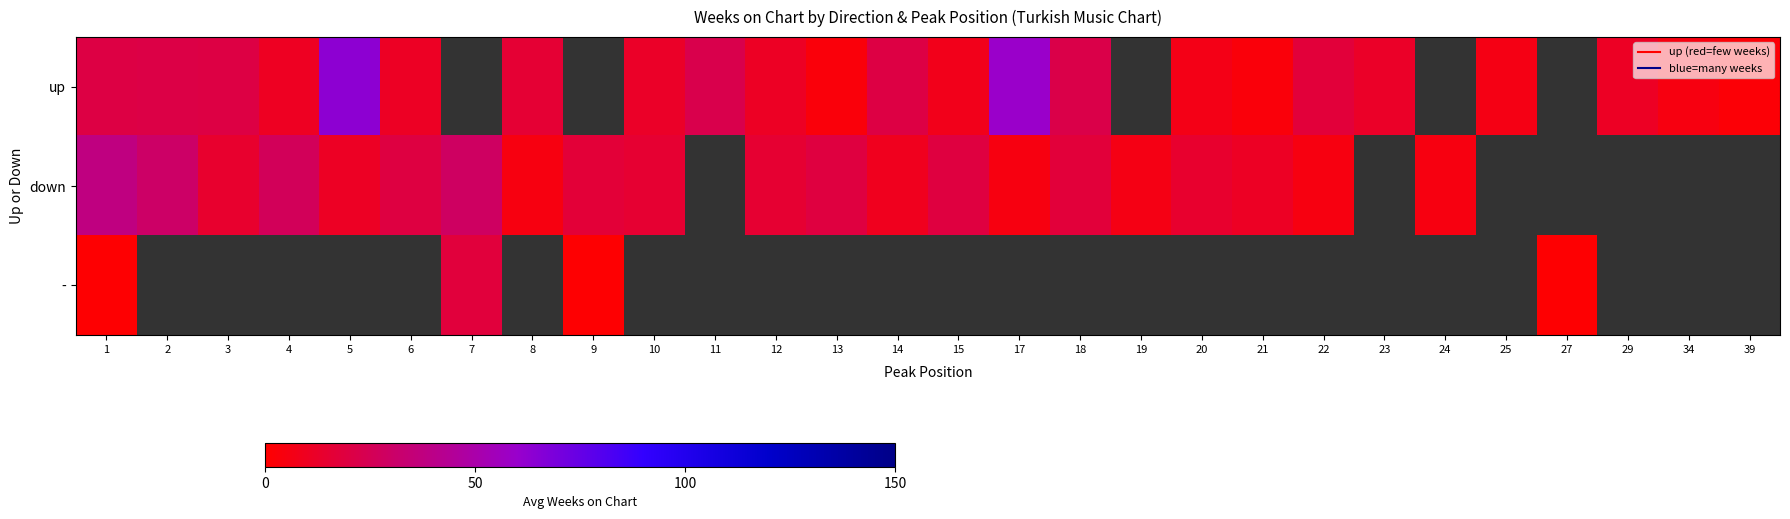

Is it true that up equals 8.0 at 10?

False